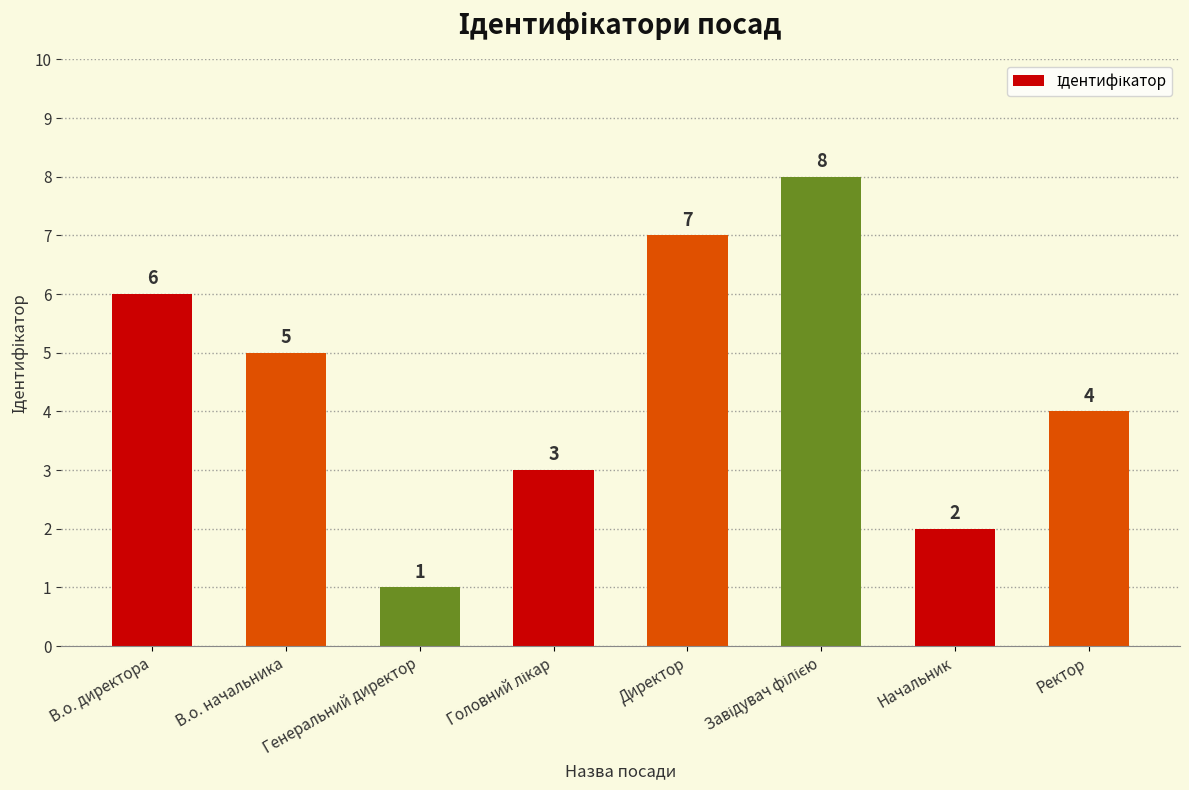

True or false: the data shows 1 at Начальник.

False